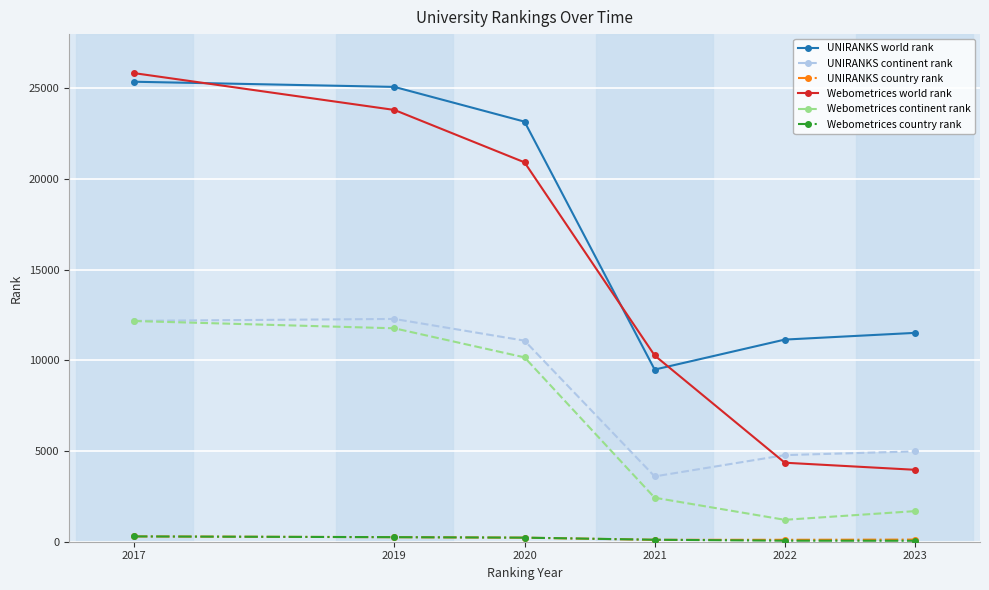

True or false: UNIRANKS continent rank has a value of 4983 at 2023.

True